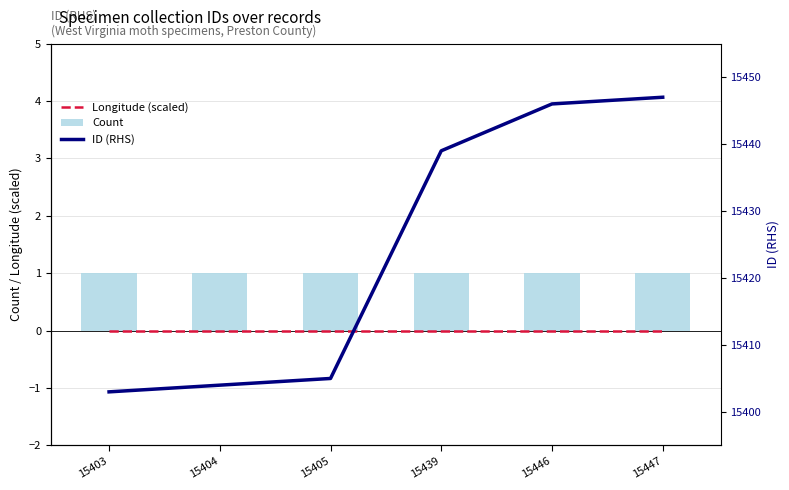

Rank the series at 15403 from highest to lowest value.

ID (RHS), Count, Longitude (scaled)